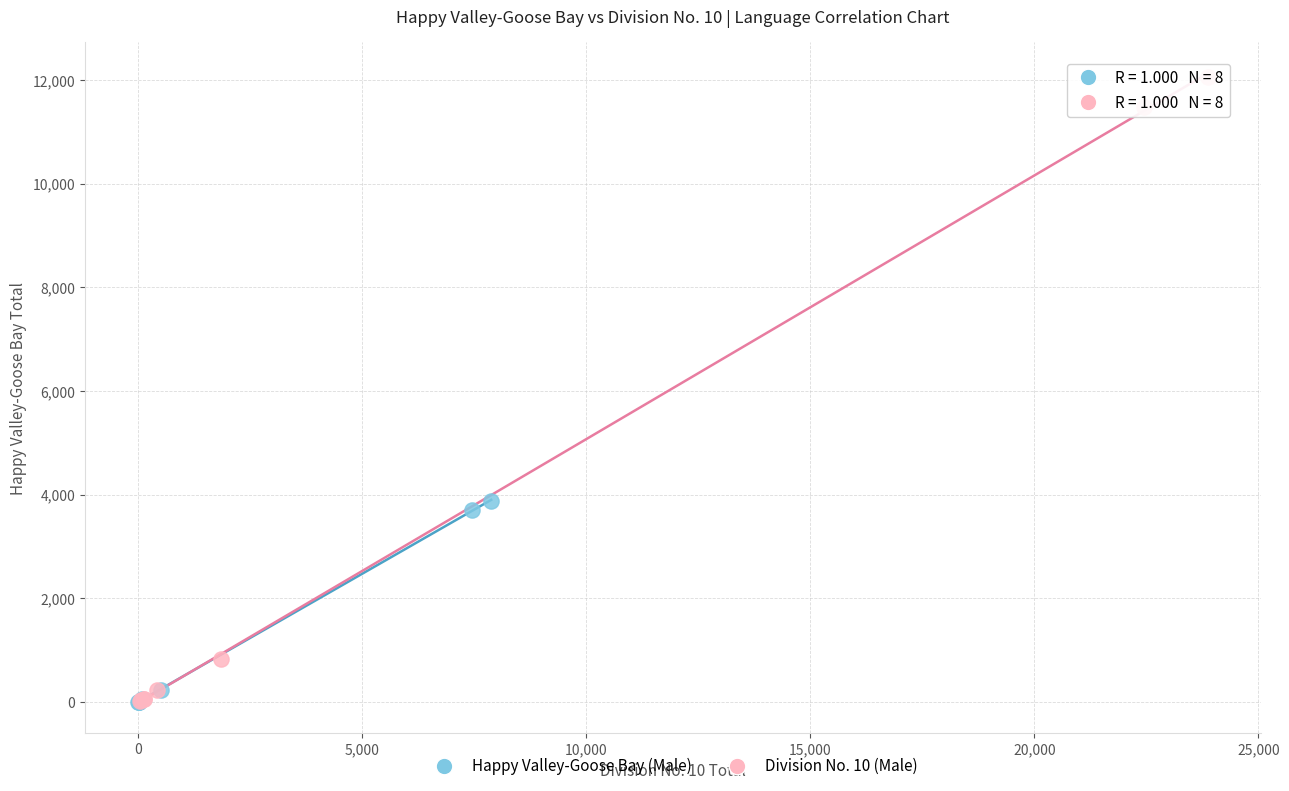

Which series reaches the maximum Y coordinate?

Division No. 10 (Male)